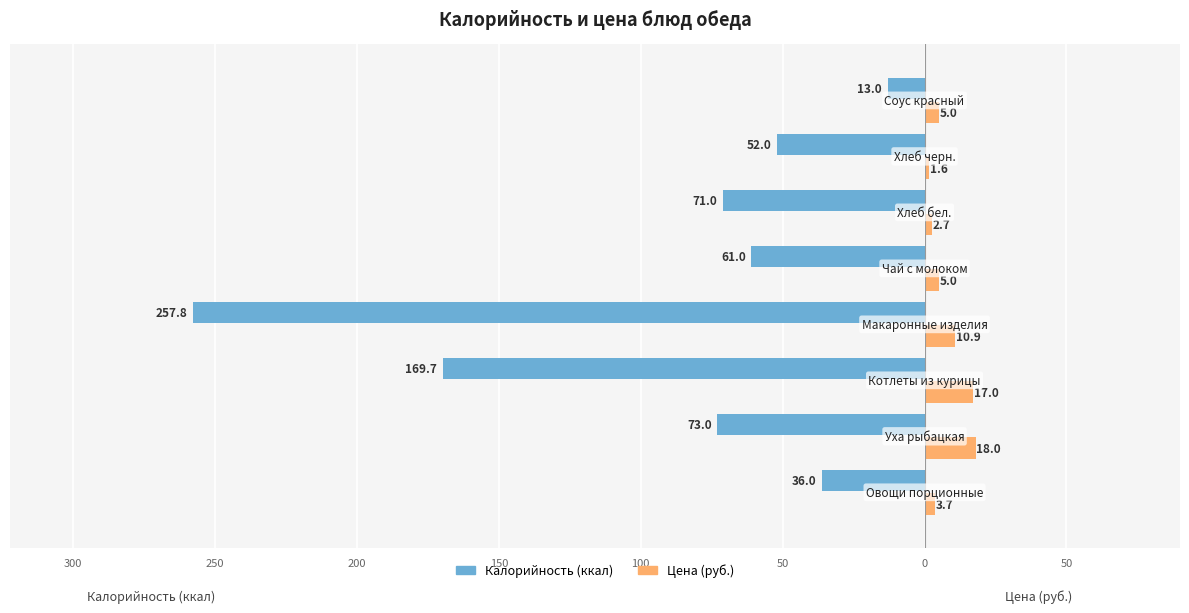

Reading right to left, extract all data points from this chart.

Калорийность (ккал): -13.0	-52.0	-71.0	-61.0	-257.8	-169.7	-73.0	-36.0
Цена (руб.): 5.0	1.6	2.7	5.0	10.9	17.0	18.0	3.7